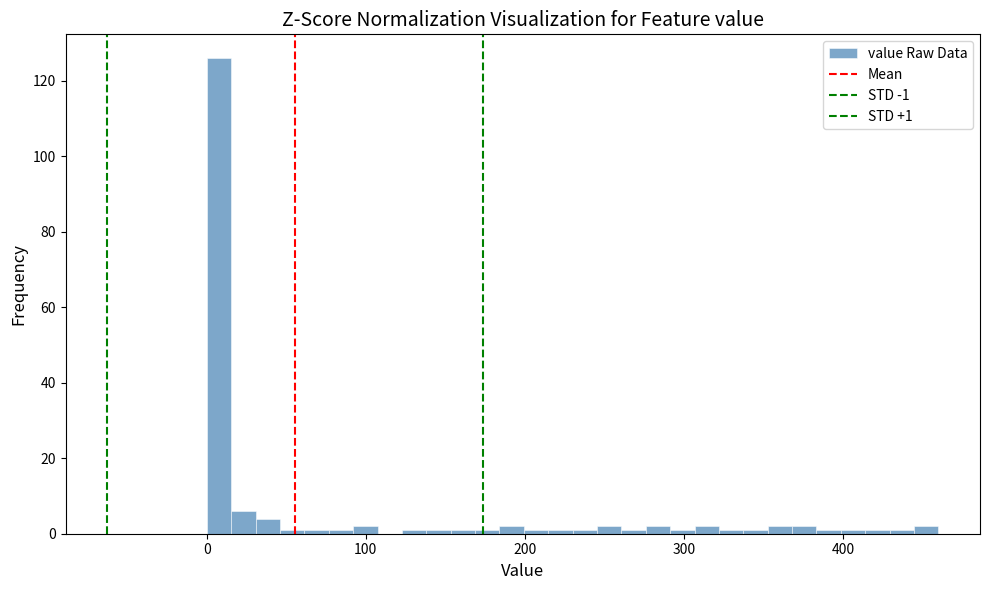

Around what value on the x-axis is the tallest bar? Give the approximate position of its centre, as read against the axis.

10